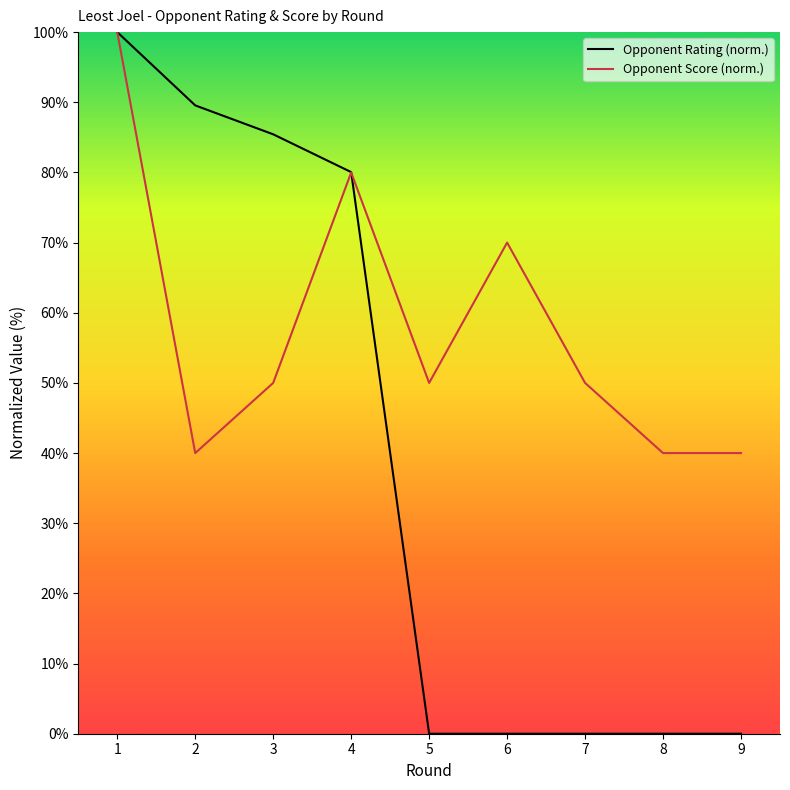

True or false: Opponent Rating (norm.) has a value of -56.6 at 5.

False